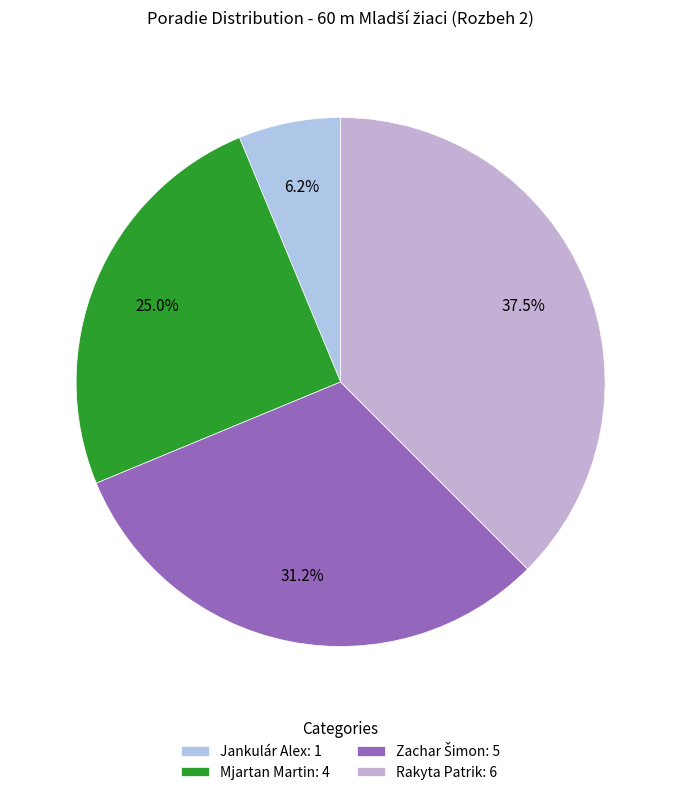

The Rakyta Patrik slice represents 38% of the pie. True or false?

True